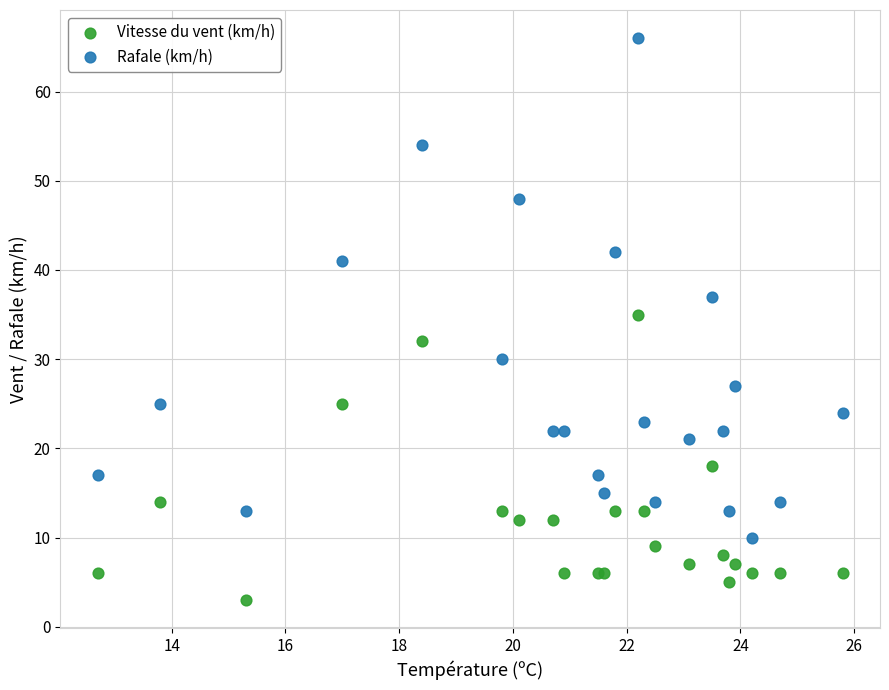

Which series contains the highest Y value?

Rafale (km/h)